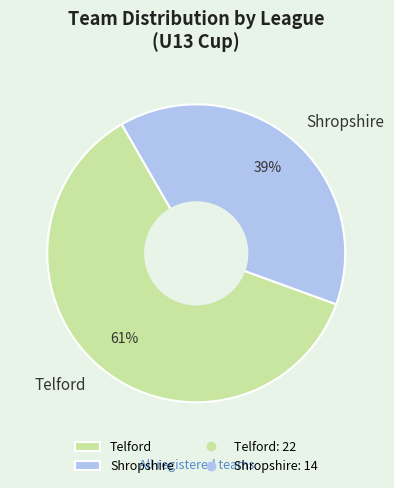

Is it true that Shropshire is 39% of the pie?

True